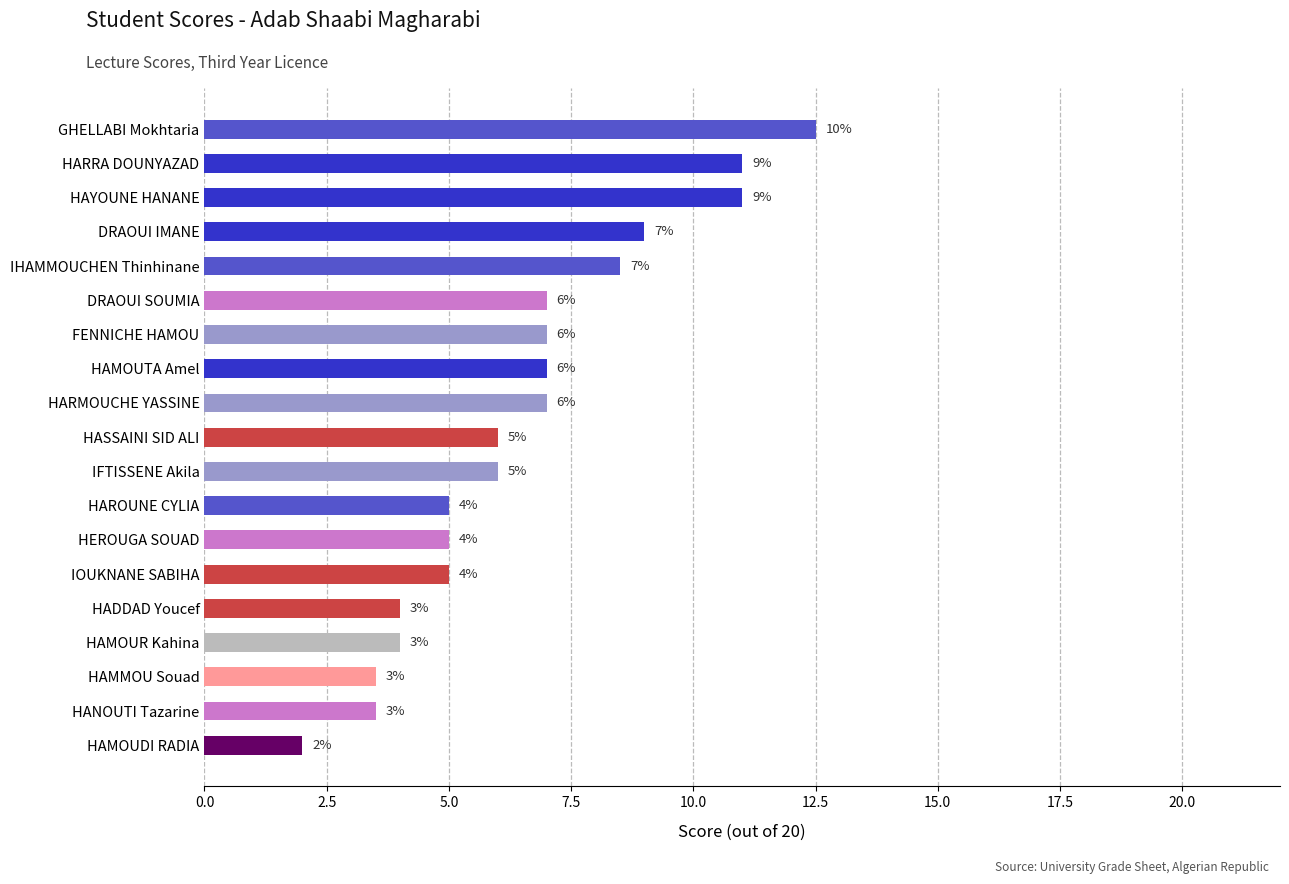

What is the difference between the maximum and minimum values?

10.5